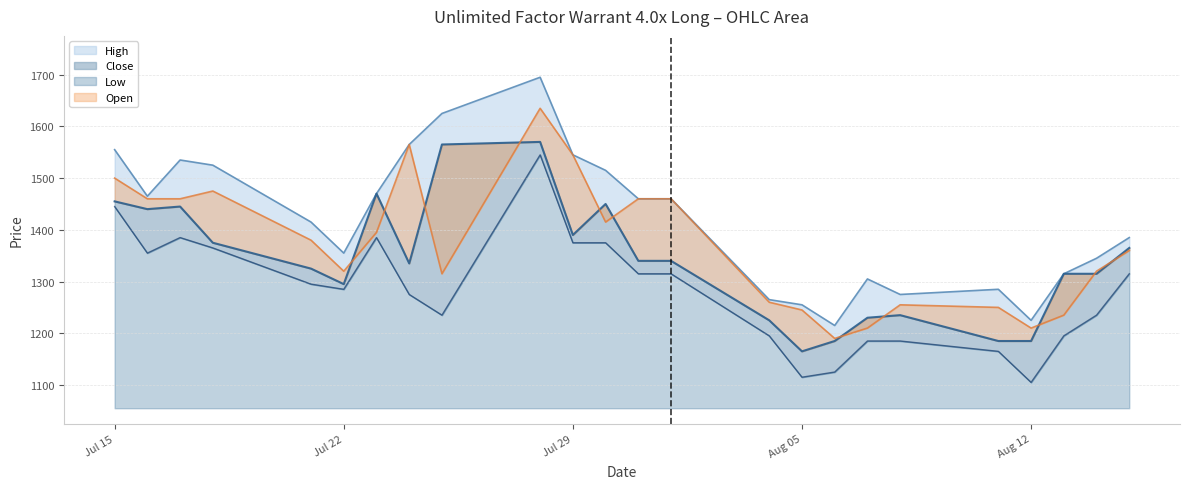

Which series changed the most between 18.07.2025 and 05.08.2025?

High